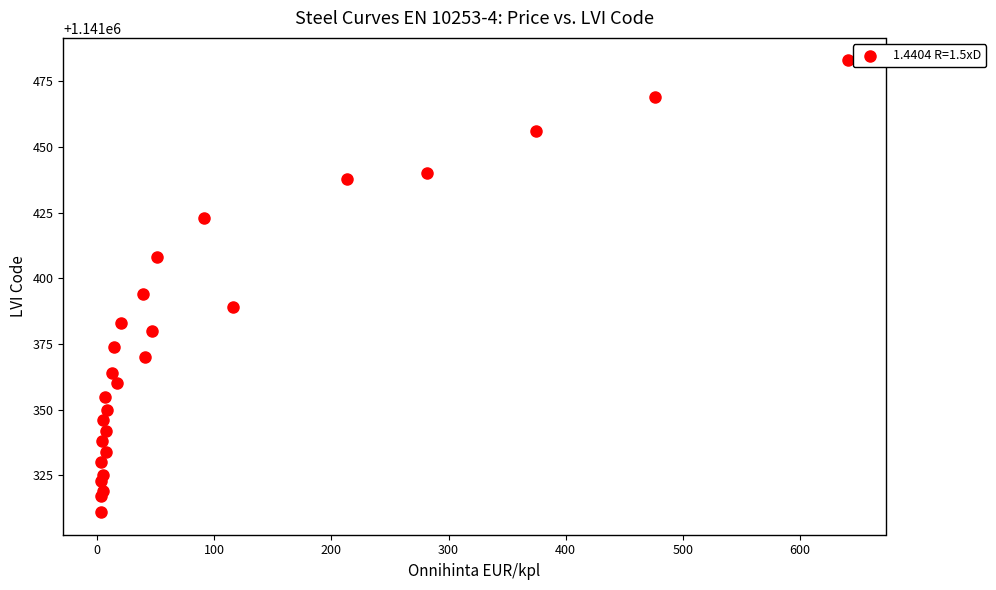

What Y value in the scatter plot is closest to 1141397?

1141394